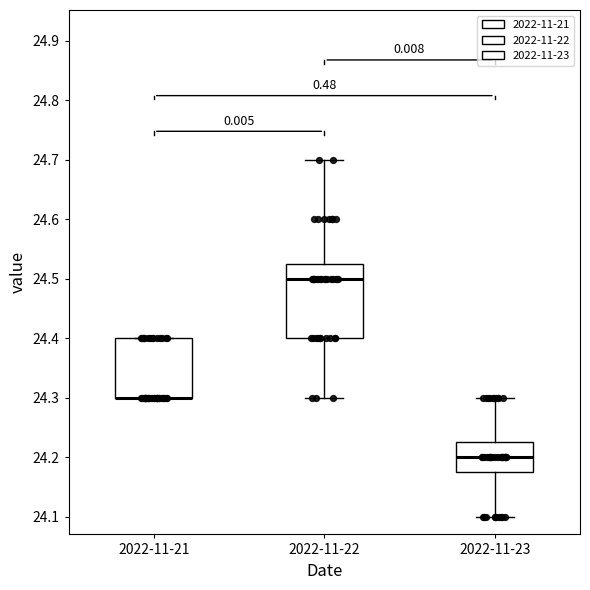

Reading left to right, read every box against the y-axis: the position of its median line, the range the box covers, and the ends of its whiskers. The values are not printed on the chart, so give them approximately, as read against the axis.

2022-11-21: median 24.30 (drawn on the box's lower edge), box 24.30 to 24.40, whiskers 24.30 to 24.40
2022-11-22: median 24.50, box 24.40 to 24.53, whiskers 24.30 to 24.70
2022-11-23: median 24.20, box 24.18 to 24.23, whiskers 24.10 to 24.30